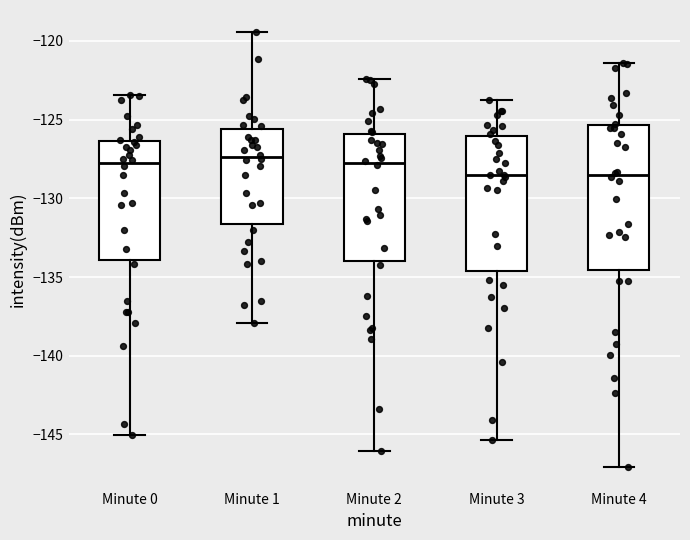

Reading left to right, transcribe this box plot: for each box, give where its median line is, the range the box spans, and where its two whiskers end, as read against the y-axis. The values are not printed on the chart, so give them approximately, as read against the axis.

Minute 0: median -127.5, box -134.0 to -126.5, whiskers -145.0 to -123.5
Minute 1: median -127.5, box -131.5 to -125.5, whiskers -138.0 to -119.5
Minute 2: median -128.0, box -134.0 to -126.0, whiskers -146.0 to -122.5
Minute 3: median -128.5, box -134.5 to -126.0, whiskers -145.5 to -124.0
Minute 4: median -128.5, box -134.5 to -125.5, whiskers -147.0 to -121.5